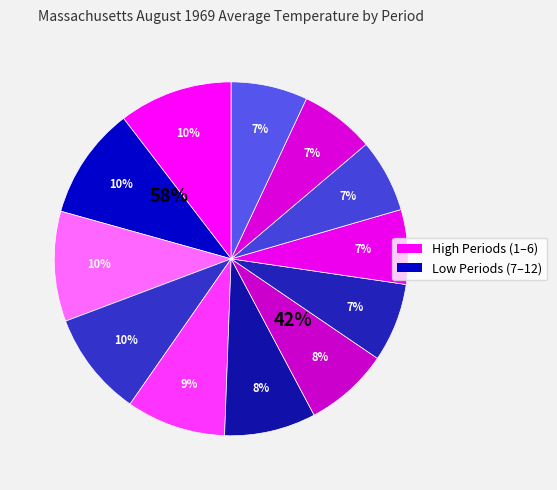

The Period 10 slice represents 7% of the pie. True or false?

True